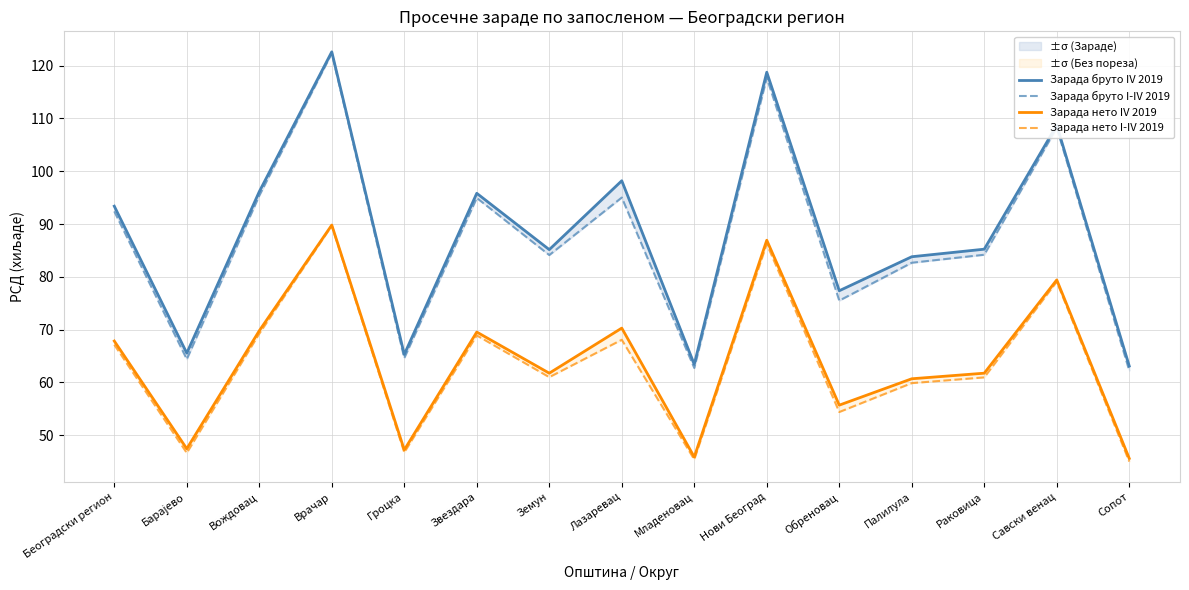

Which series has the largest range (max minus min)?

Зарада бруто I-IV 2019